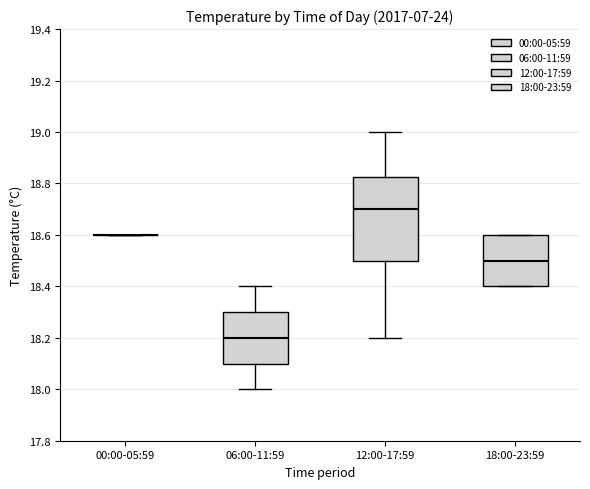

Reading left to right, read every box against the y-axis: the position of its median line, the range the box covers, and the ends of its whiskers. The values are not printed on the chart, so give them approximately, as read against the axis.

00:00-05:59: box collapsed to a line at 18.60, whiskers 18.60 to 18.60
06:00-11:59: median 18.20, box 18.10 to 18.30, whiskers 18.00 to 18.40
12:00-17:59: median 18.70, box 18.50 to 18.82, whiskers 18.20 to 19.00
18:00-23:59: median 18.50, box 18.40 to 18.60, whiskers 18.40 to 18.60